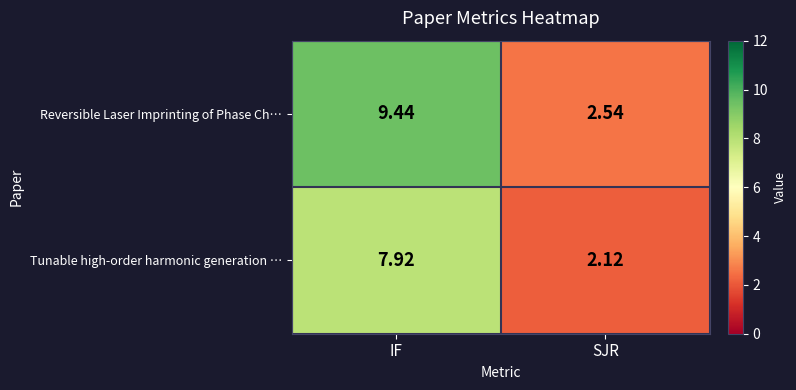

What is the total value across all series at SJR?

4.7